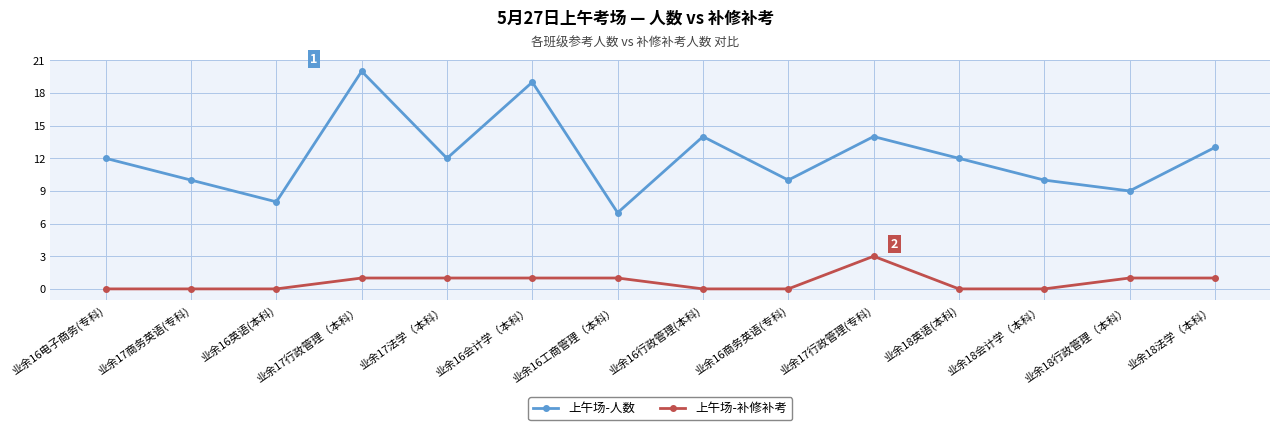

Rank the series by their average value, from highest to lowest.

上午场-人数, 上午场-补修补考